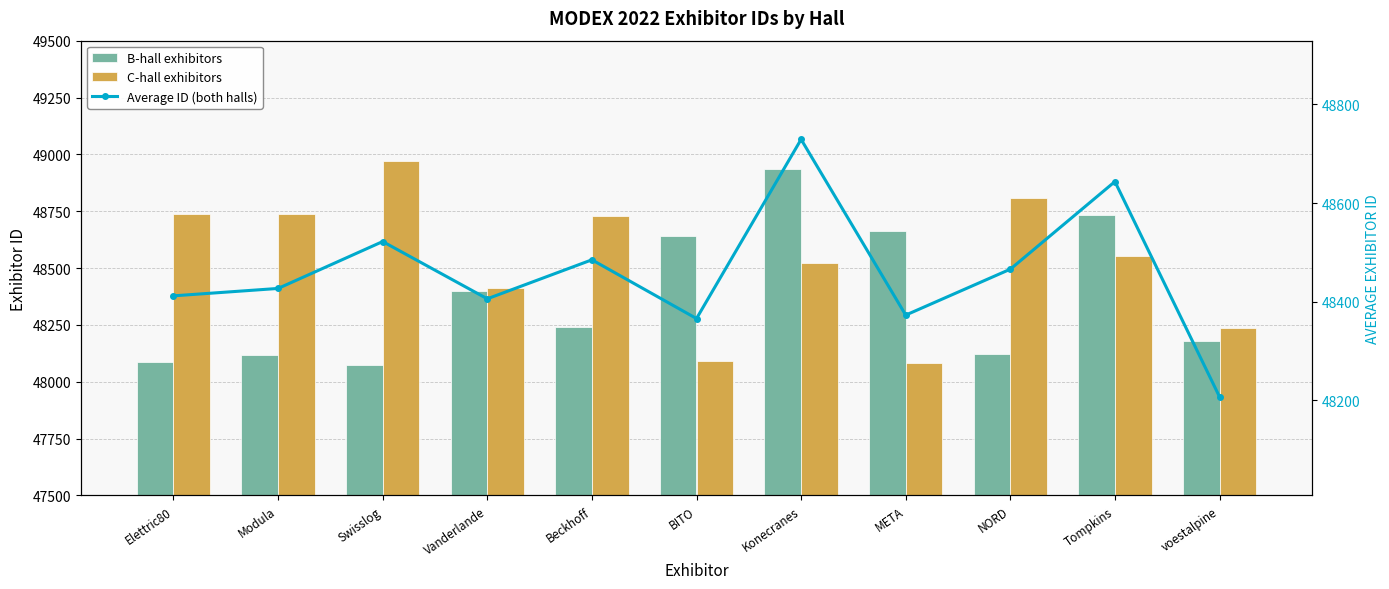

Reading left to right, transcribe all the data shown in this chart.

B-hall exhibitors: 48086.0	48117.0	48075.0	48401.0	48243.0	48642.0	48934.0	48665.0	48124.0	48732.0	48180.0
C-hall exhibitors: 48738.0	48737.0	48969.0	48411.0	48727.0	48090.0	48524.0	48081.0	48808.0	48555.0	48235.0
Average ID (both halls): 48412.0	48427.0	48522.0	48406.0	48485.0	48366.0	48729.0	48373.0	48466.0	48643.5	48207.5